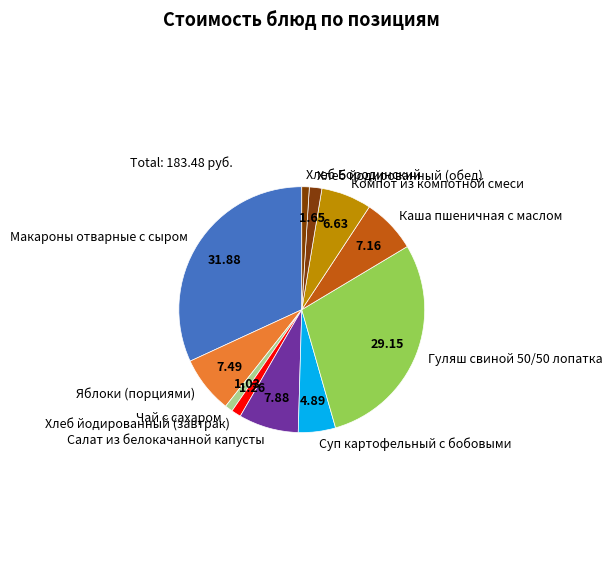

How many slices are in this pie chart?

11